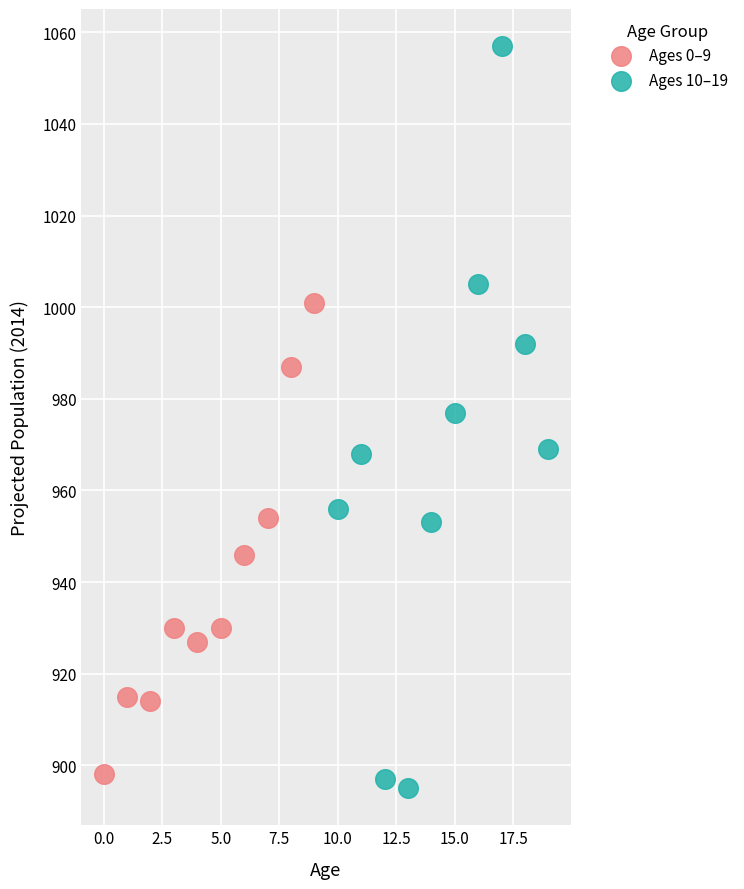

Which series has the largest Y range (max minus min)?

Ages 10–19